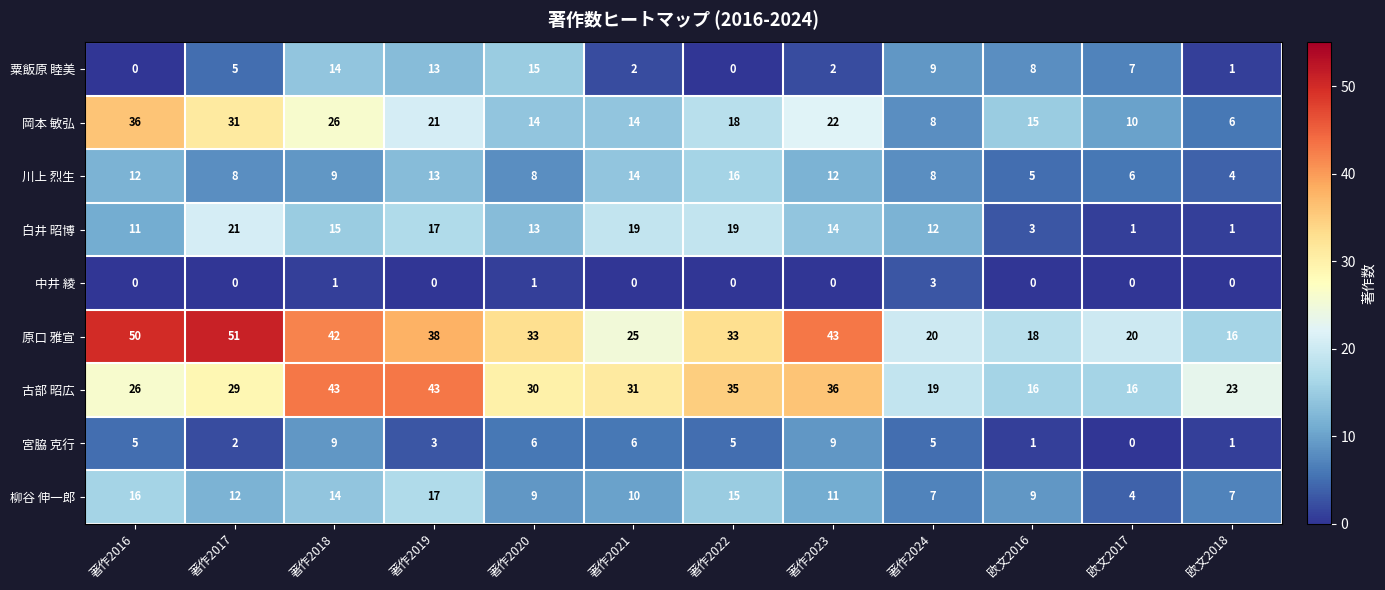

What is the minimum value for 岡本 敏弘?

6